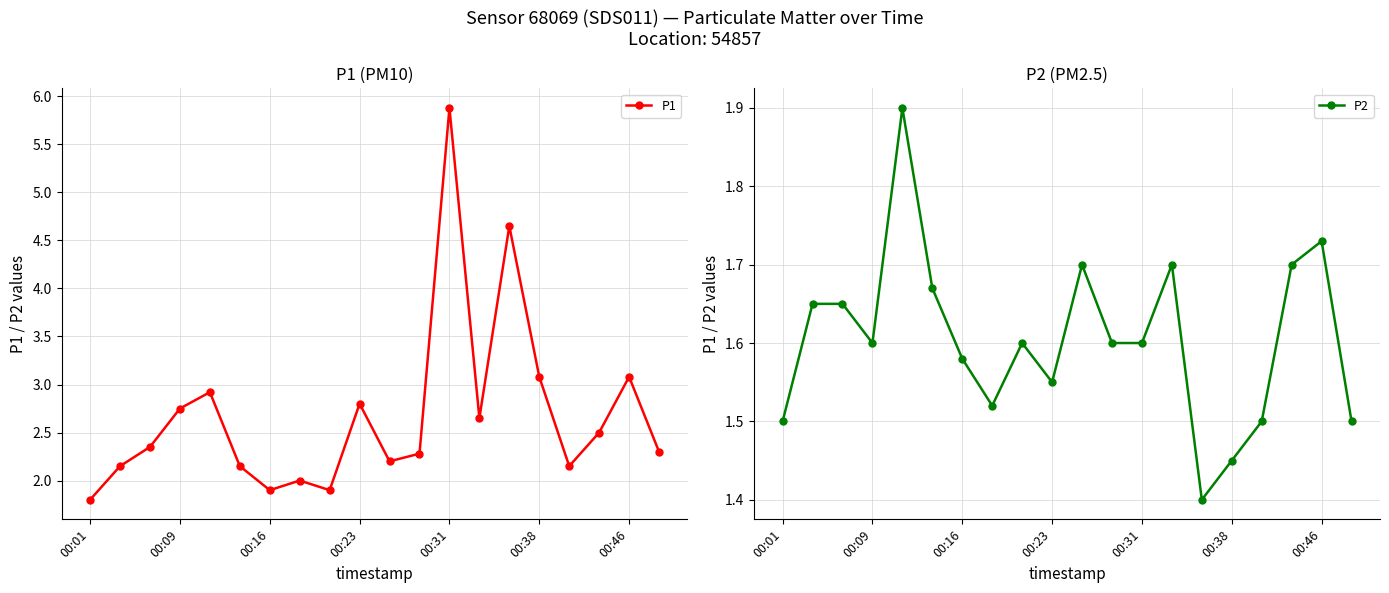

True or false: P1 has more than 1 interior local peaks.

True